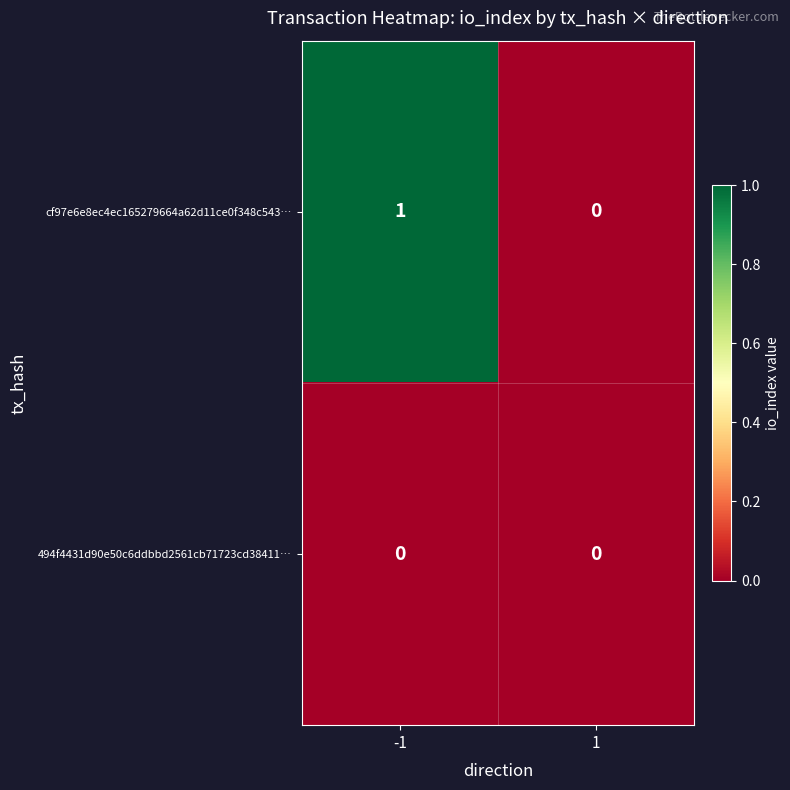

At which category does the chart reach its peak across all series?

-1